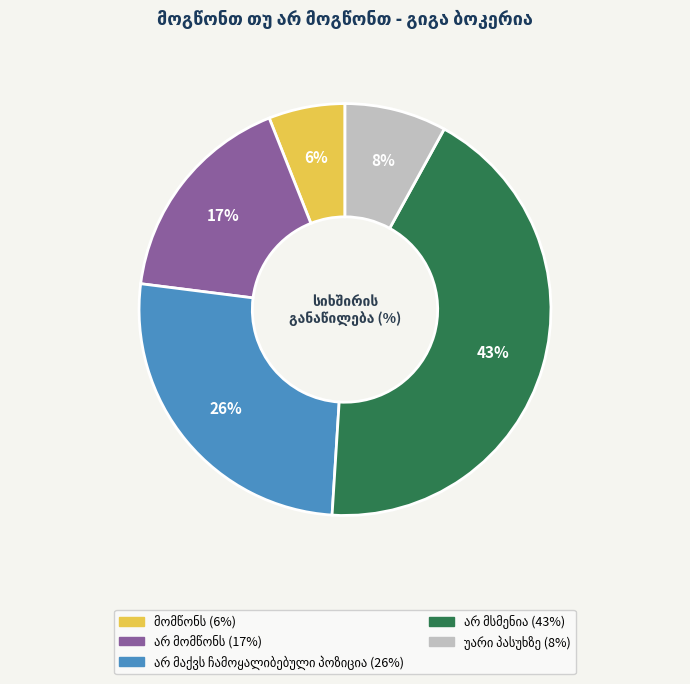

Is there a majority slice in this chart?

No